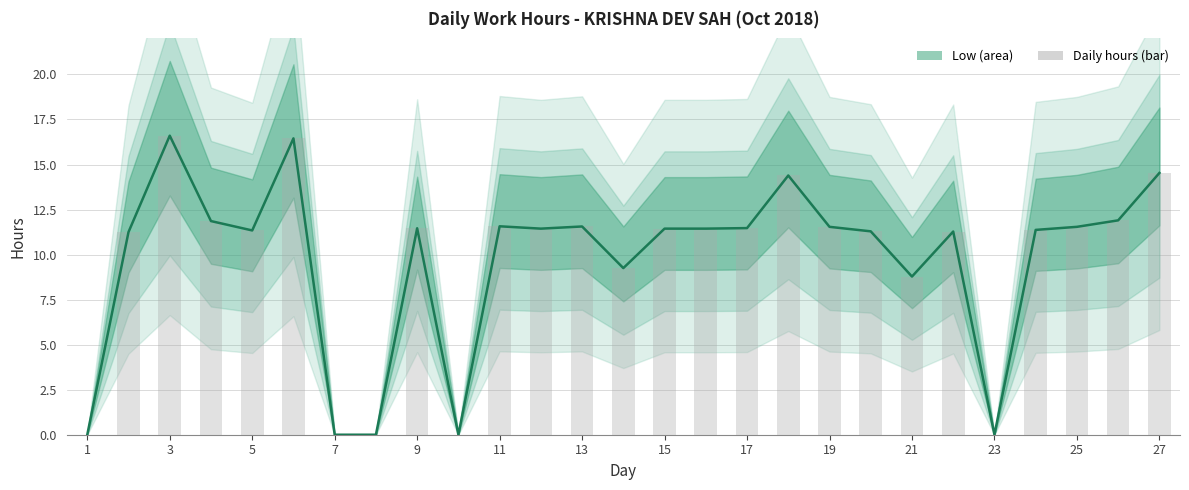

How many categories are shown in the chart?

27